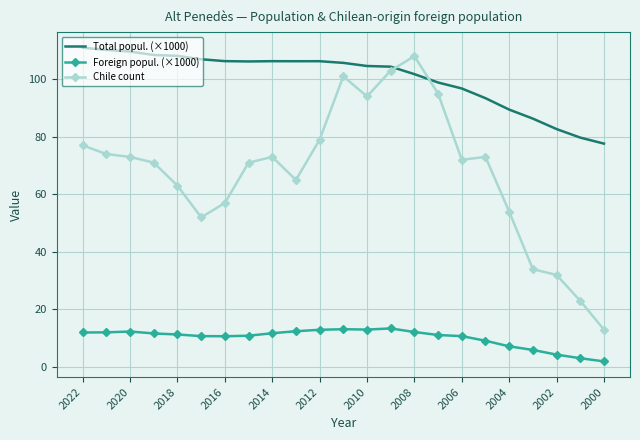

What is the maximum value shown in the chart?

110.9